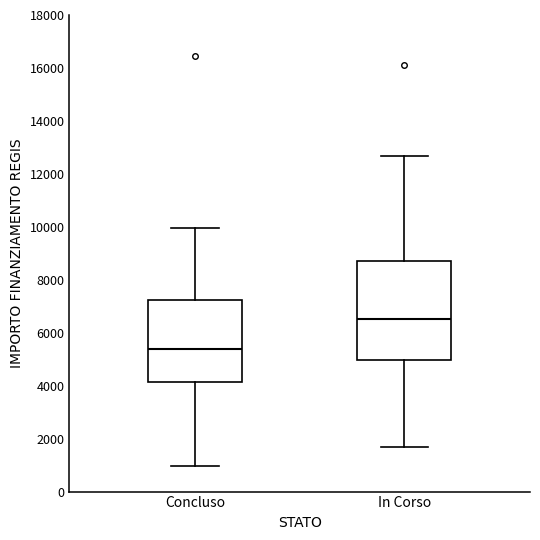

Which box's median line is the lowest?

Concluso